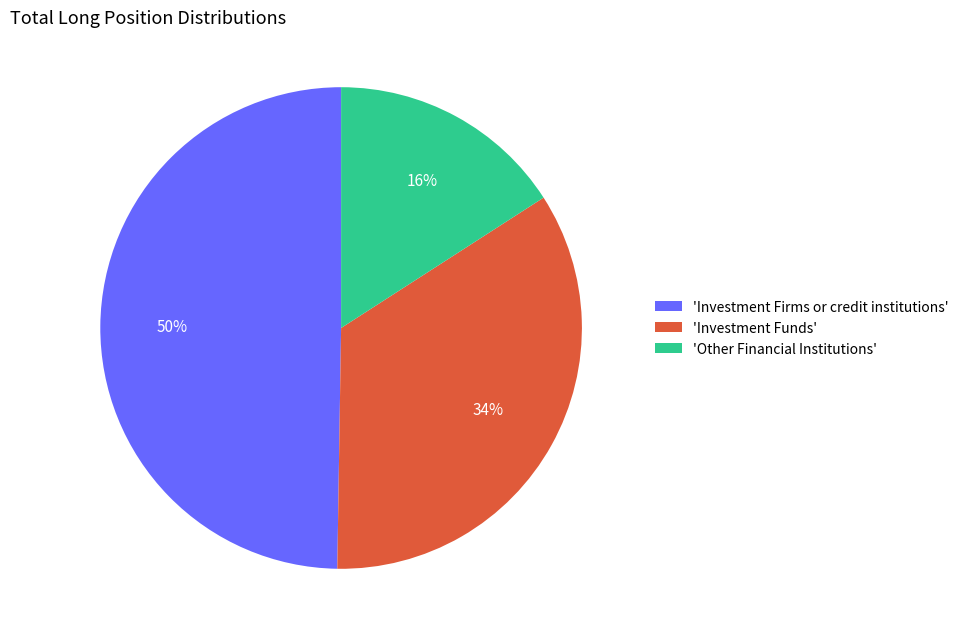

What percentage is the 'Other Financial Institutions' slice, to the nearest percent?

16%